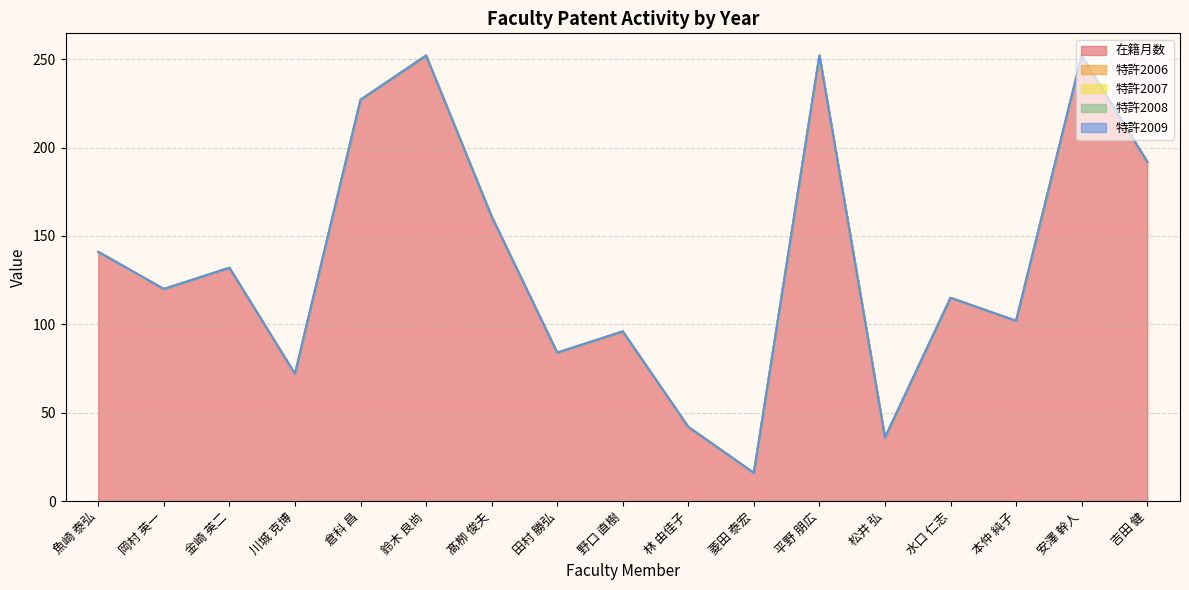

Reading left to right, extract all data points from this chart.

在籍月数: 魚崎 泰弘=141	岡村 英一=120	金崎 英二=132	川城 克博=72	倉科 昌=227	鈴木 良尚=252	髙栁 俊夫=161	田村 勝弘=84	野口 直樹=96	林 由佳子=42	菱田 泰宏=16	平野 朋広=252	松井 弘=36	水口 仁志=115	本仲 純子=102	安澤 幹人=252	吉田 健=192
特許2006: 魚崎 泰弘=0	岡村 英一=0	金崎 英二=0	川城 克博=0	倉科 昌=0	鈴木 良尚=0	髙栁 俊夫=0	田村 勝弘=0	野口 直樹=0	林 由佳子=0	菱田 泰宏=0	平野 朋広=0	松井 弘=0	水口 仁志=0	本仲 純子=0	安澤 幹人=0	吉田 健=0
特許2007: 魚崎 泰弘=0	岡村 英一=0	金崎 英二=0	川城 克博=0	倉科 昌=0	鈴木 良尚=0	髙栁 俊夫=0	田村 勝弘=0	野口 直樹=0	林 由佳子=0	菱田 泰宏=0	平野 朋広=0	松井 弘=0	水口 仁志=0	本仲 純子=0	安澤 幹人=0	吉田 健=0
特許2008: 魚崎 泰弘=0	岡村 英一=0	金崎 英二=0	川城 克博=0	倉科 昌=0	鈴木 良尚=0	髙栁 俊夫=0	田村 勝弘=0	野口 直樹=0	林 由佳子=0	菱田 泰宏=0	平野 朋広=0	松井 弘=0	水口 仁志=0	本仲 純子=0	安澤 幹人=0	吉田 健=0
特許2009: 魚崎 泰弘=0	岡村 英一=0	金崎 英二=0	川城 克博=0	倉科 昌=0	鈴木 良尚=0	髙栁 俊夫=0	田村 勝弘=0	野口 直樹=0	林 由佳子=0	菱田 泰宏=0	平野 朋広=0	松井 弘=0	水口 仁志=0	本仲 純子=0	安澤 幹人=0	吉田 健=0